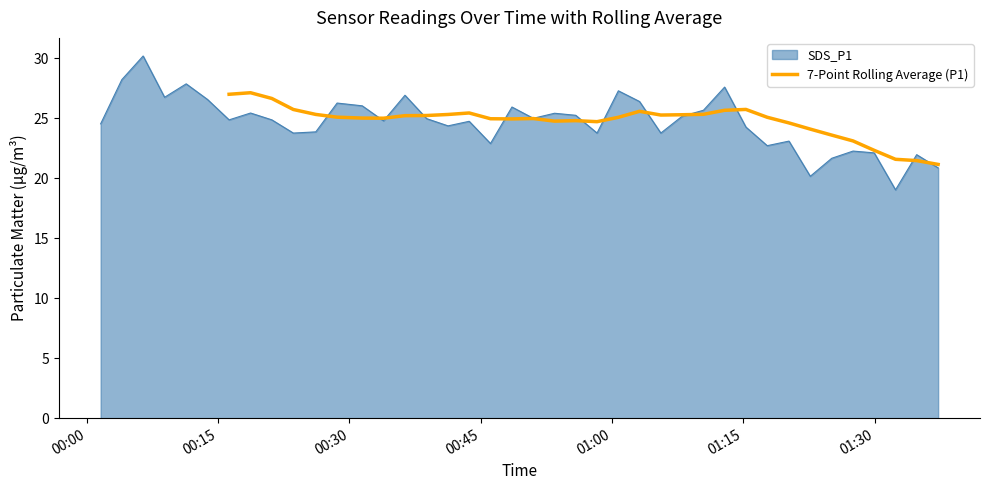

The chart shows a value of 5.8 at 31. True or false?

False